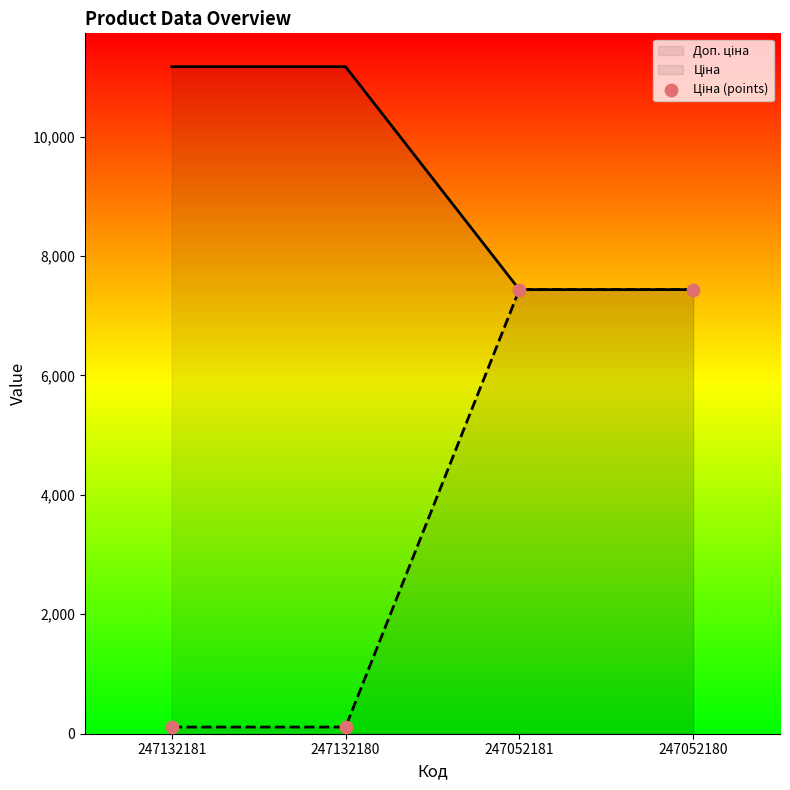

Is the value of Ціна at 247052181 greater than the value of Доп. ціна at 247132180?

No